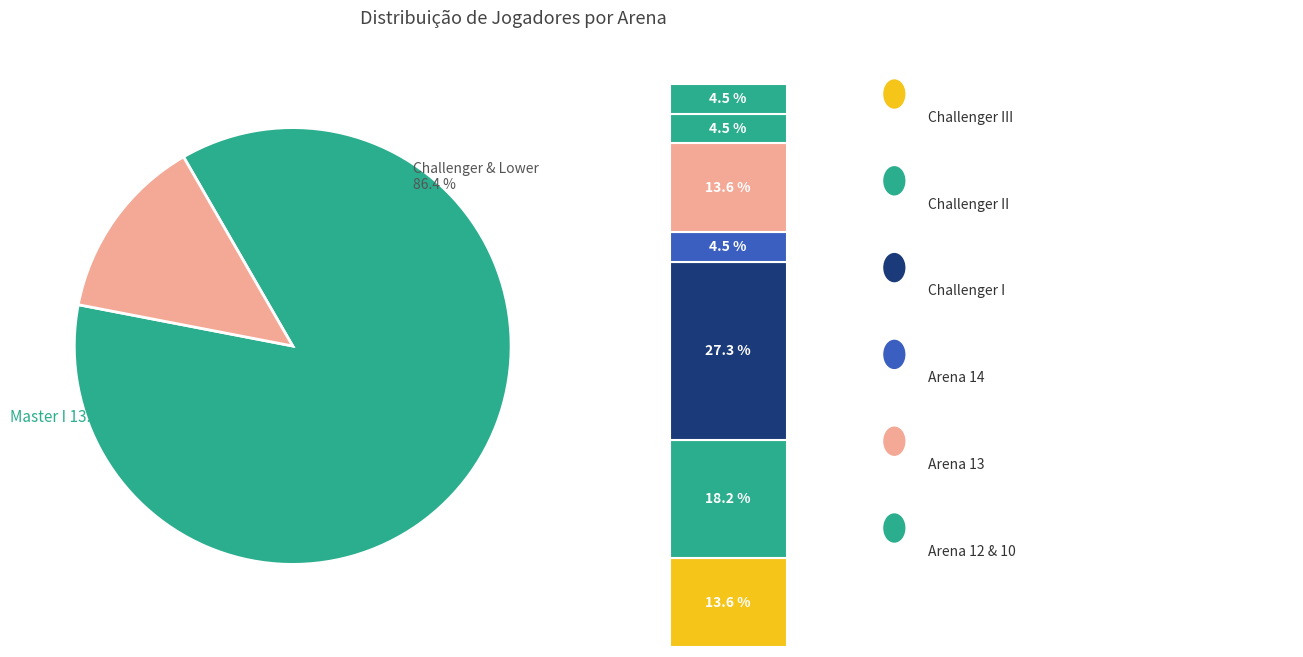

How much of the chart is everything except Arena 10?

95.5%